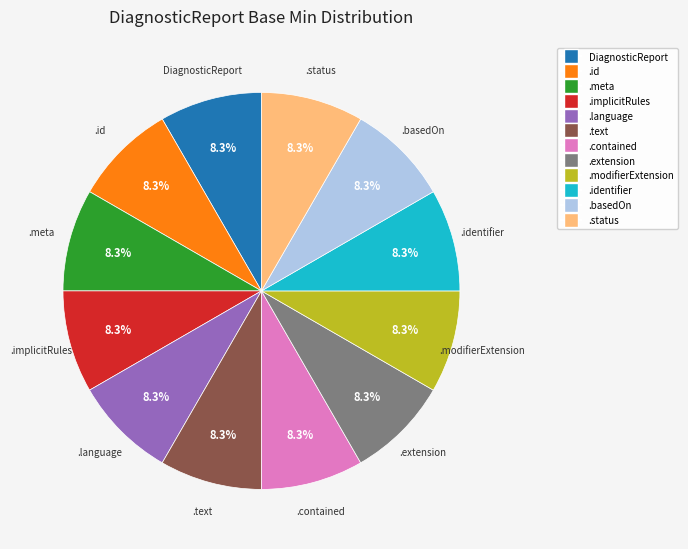

Does any single category account for the majority?

No